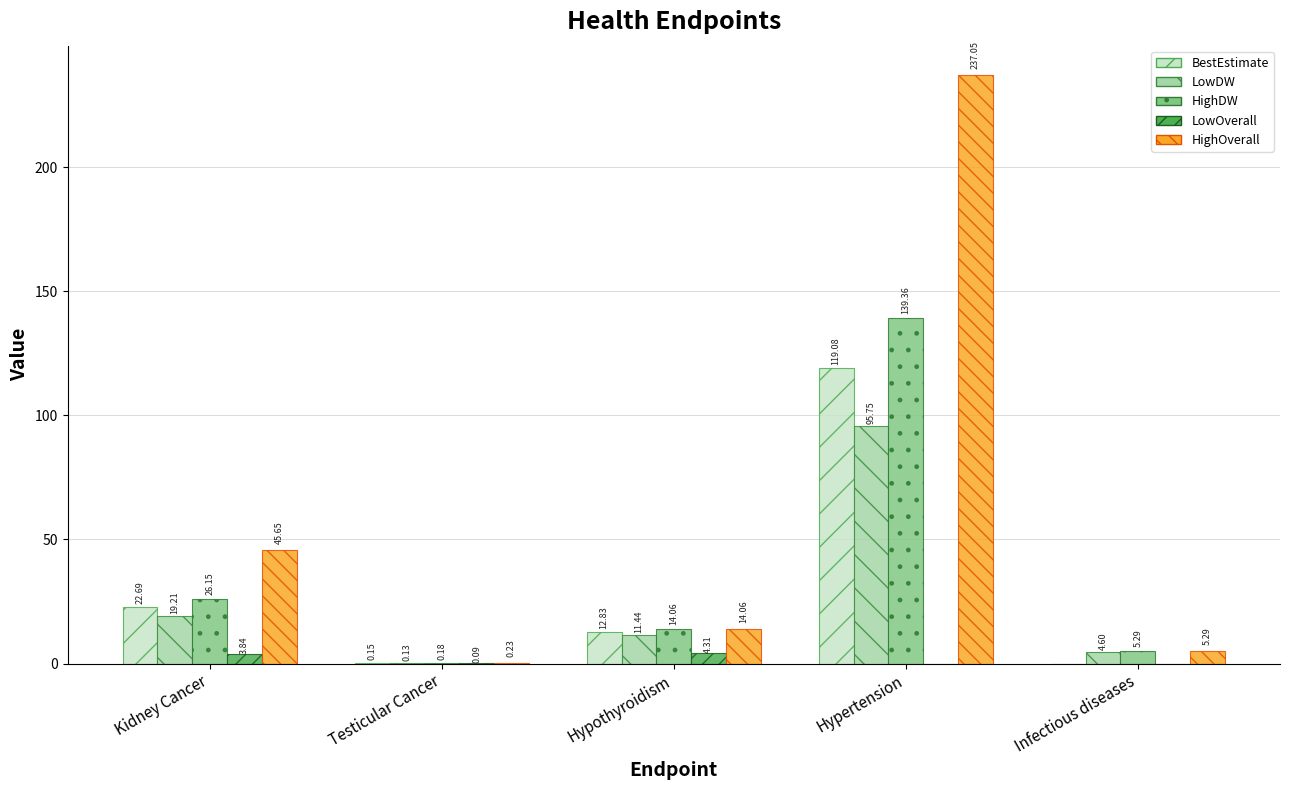

What is the sum of the BestEstimate values at Hypothyroidism and Infectious diseases?

12.8